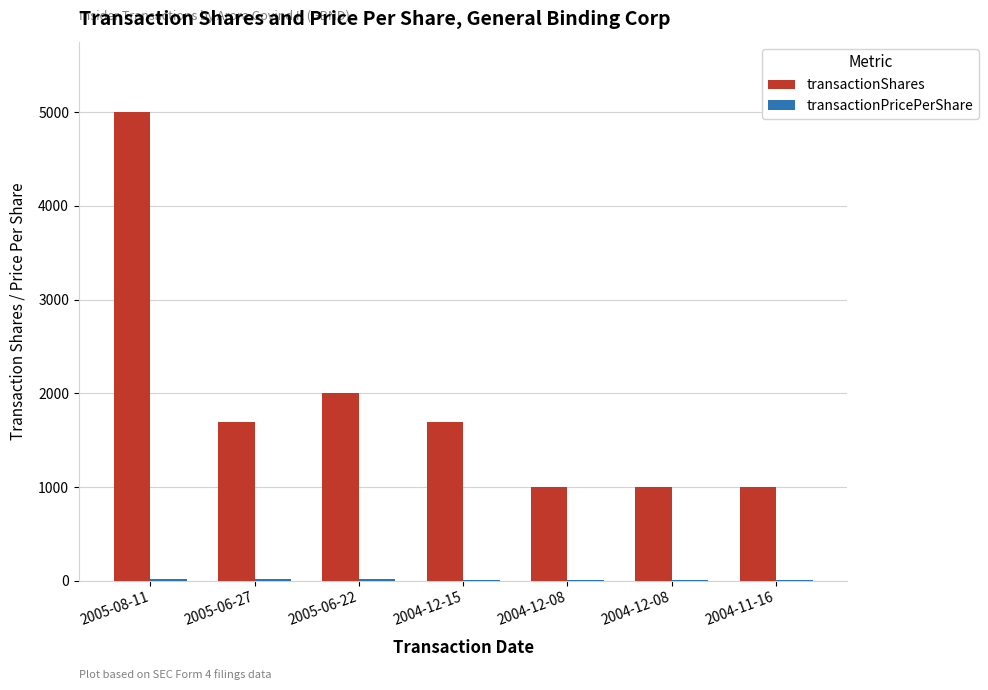

At which label is transactionPricePerShare closest to 19?

2005-06-22